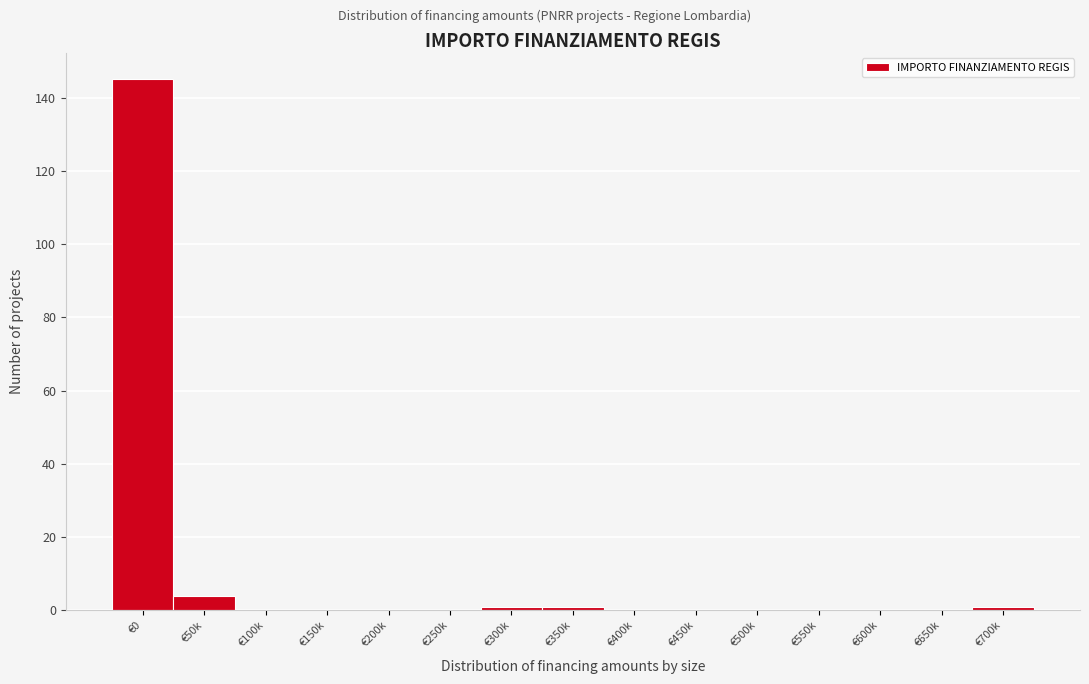

Reading right to left, extract all data points from this chart.

€700k=1	€650k=0	€600k=0	€550k=0	€500k=0	€450k=0	€400k=0	€350k=1	€300k=1	€250k=0	€200k=0	€150k=0	€100k=0	€50k=4	€0=145